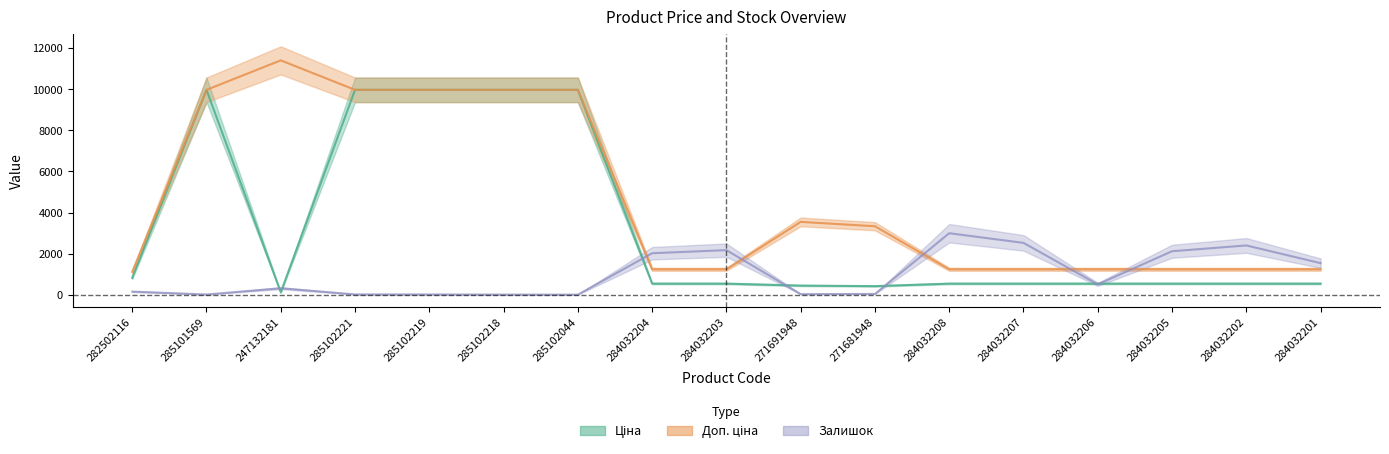

Reading left to right, transcribe all the data shown in this chart.

Ціна: 282502116=818.5	285101569=9975.0	247132181=114.1	285102221=9975.0	285102219=9975.0	285102218=9975.0	285102044=9975.0	284032204=539.0	284032203=539.0	271691948=443.1	271681948=416.6	284032208=539.0	284032207=539.0	284032206=539.0	284032205=539.0	284032202=539.0	284032201=539.0
Доп. ціна: 282502116=1109.2	285101569=9975.0	247132181=11410.0	285102221=9975.0	285102219=9975.0	285102218=9975.0	285102044=9975.0	284032204=1235.4	284032203=1235.4	271691948=3545.0	271681948=3332.5	284032208=1235.4	284032207=1235.4	284032206=1235.4	284032205=1235.4	284032202=1235.4	284032201=1235.4
Залишок: 282502116=150.5	285101569=8.4	247132181=313.0	285102221=13.2	285102219=10.8	285102218=3.6	285102044=1.2	284032204=2018.7	284032203=2169.1	271691948=26.5	271681948=36.1	284032208=2992.5	284032207=2523.0	284032206=502.0	284032205=2115.0	284032202=2397.8	284032201=1536.0